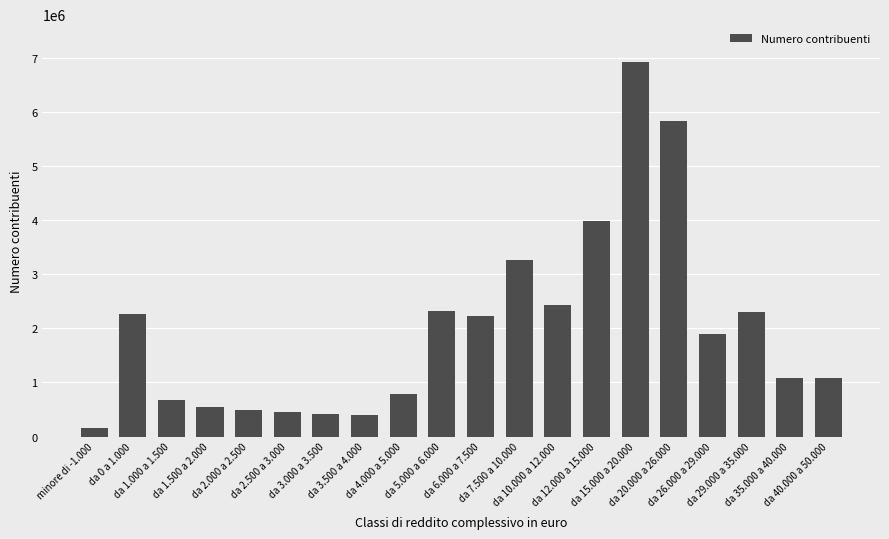

What is the minimum value shown in the chart?

166543